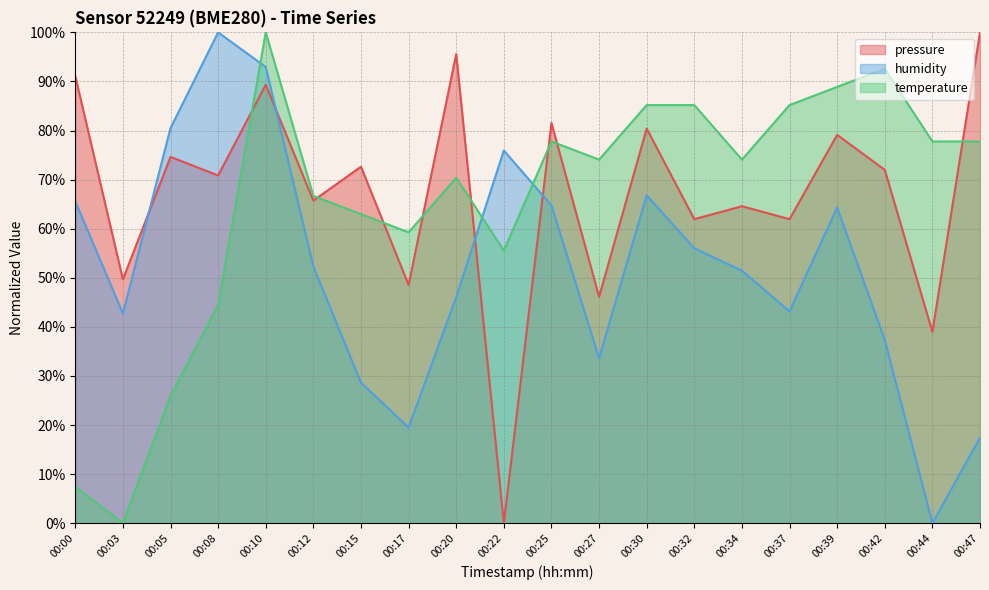

How many values in the temperature series are below 74?

9